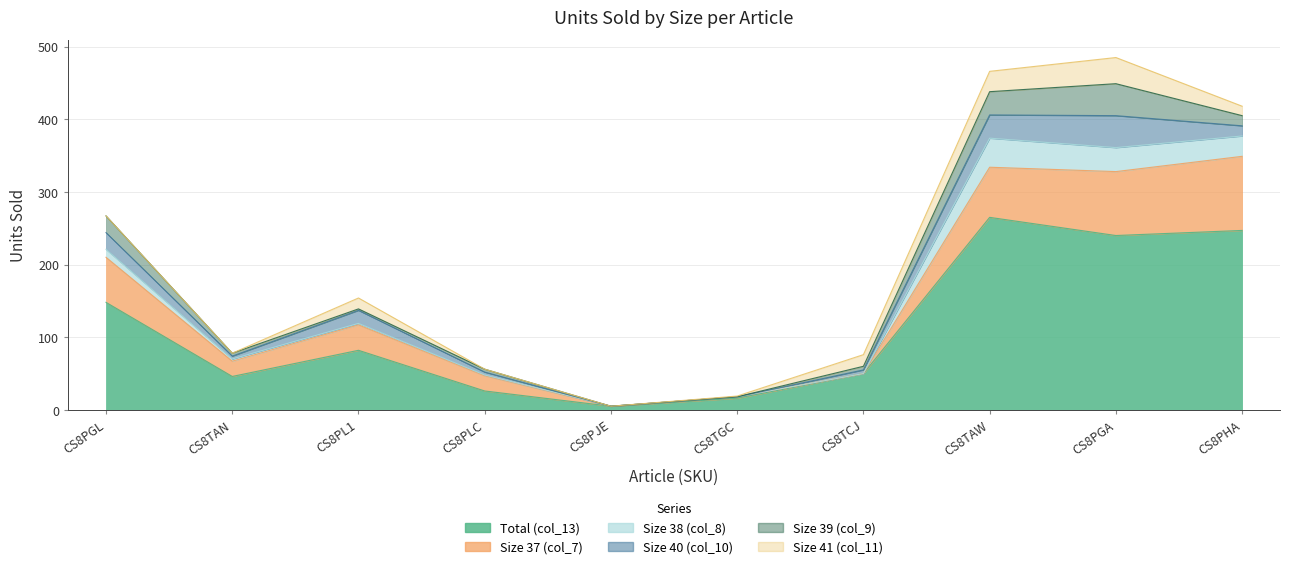

At which category does Size 39 (col_9) reach its first local valley?

CS8PL1